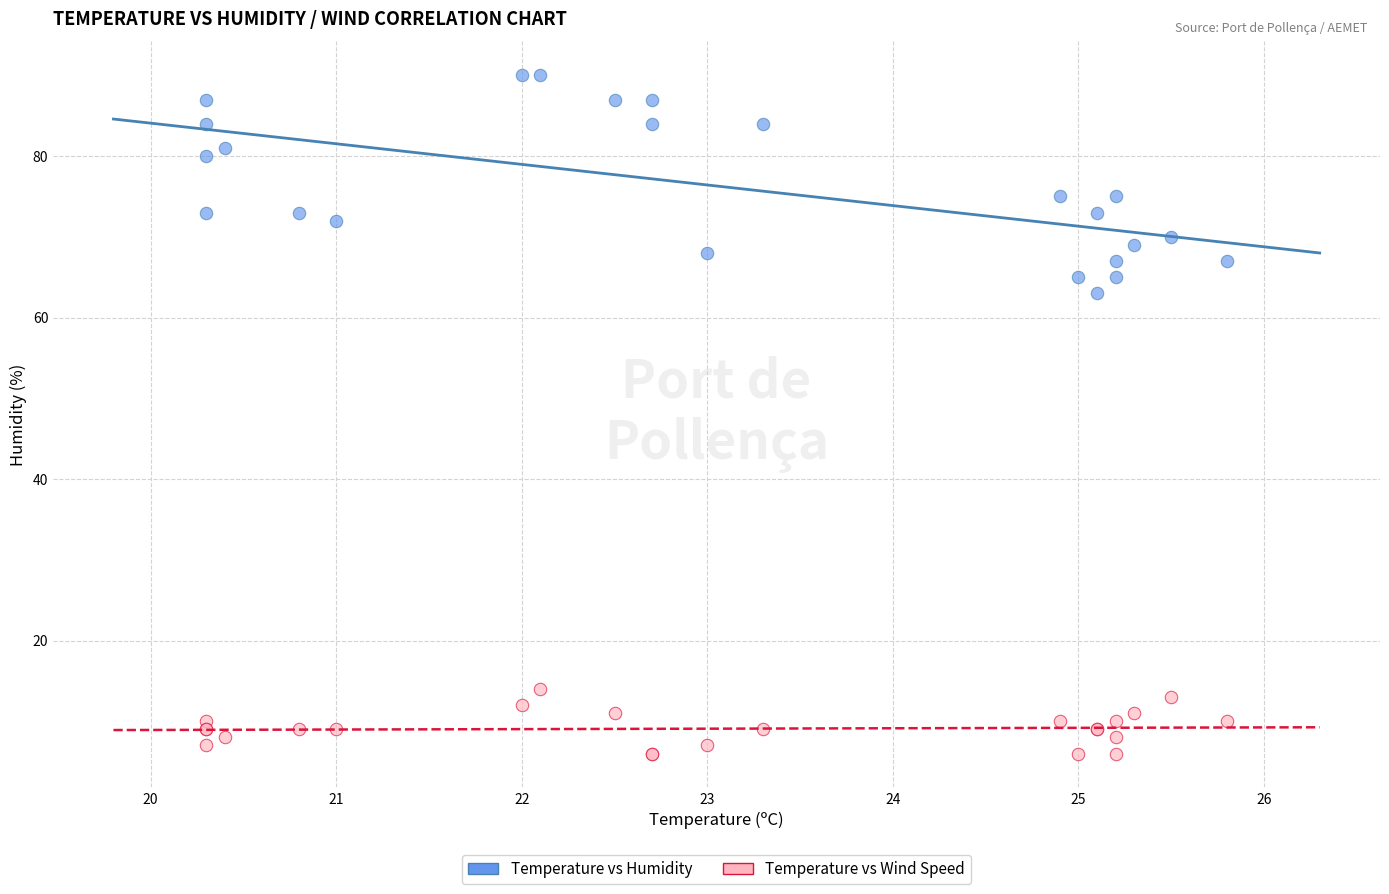

What are all the series names shown in the legend?

Temperature vs Humidity, Temperature vs Wind Speed